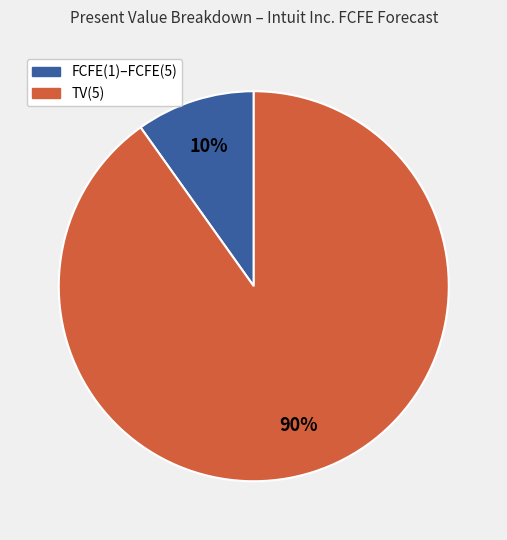

To the nearest percent, what is the difference between the largest and smallest slice percentages?

80%